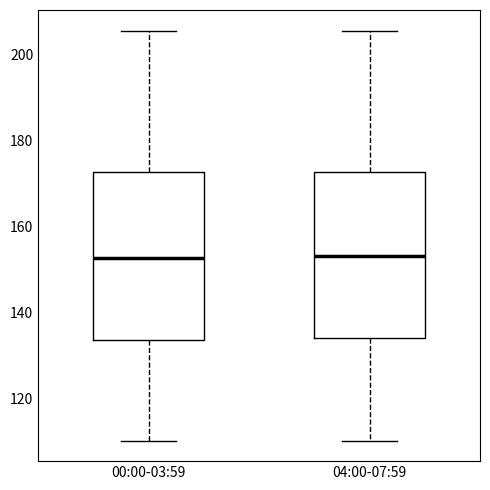

Reading left to right, read every box against the y-axis: the position of its median line, the range the box covers, and the ends of its whiskers. The values are not printed on the chart, so give them approximately, as read against the axis.

00:00-03:59: median 152, box 134 to 172, whiskers 110 to 206
04:00-07:59: median 154, box 134 to 172, whiskers 110 to 206